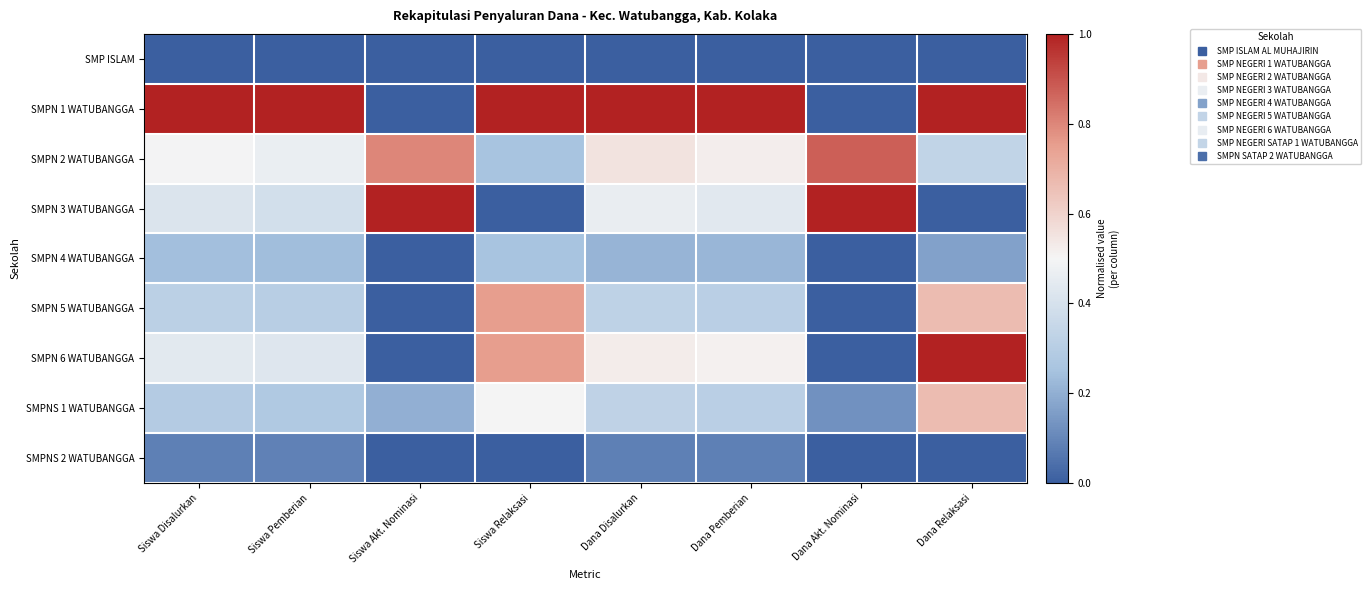

How many series are shown in this chart?

9